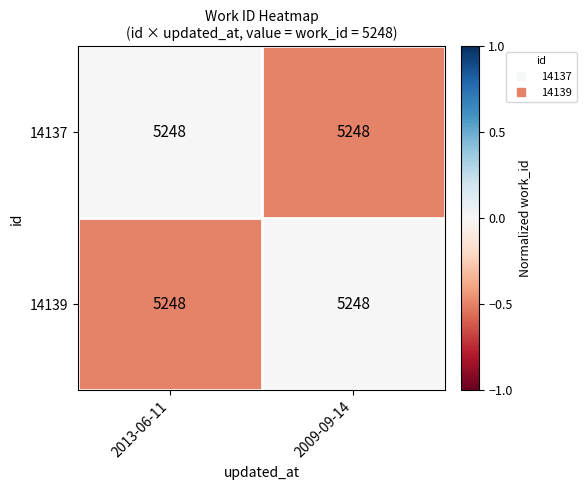

What is the sum of the 14137 values at 2013-06-11 and 2009-09-14?

-0.5